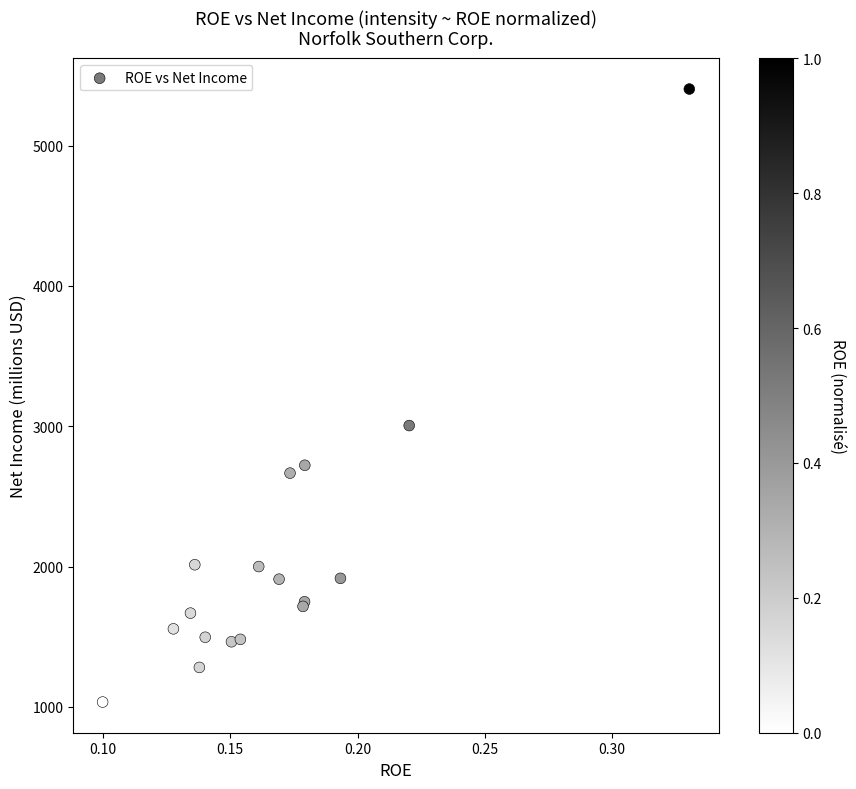

What Y value in the scatter plot is closest to 3219?

3005